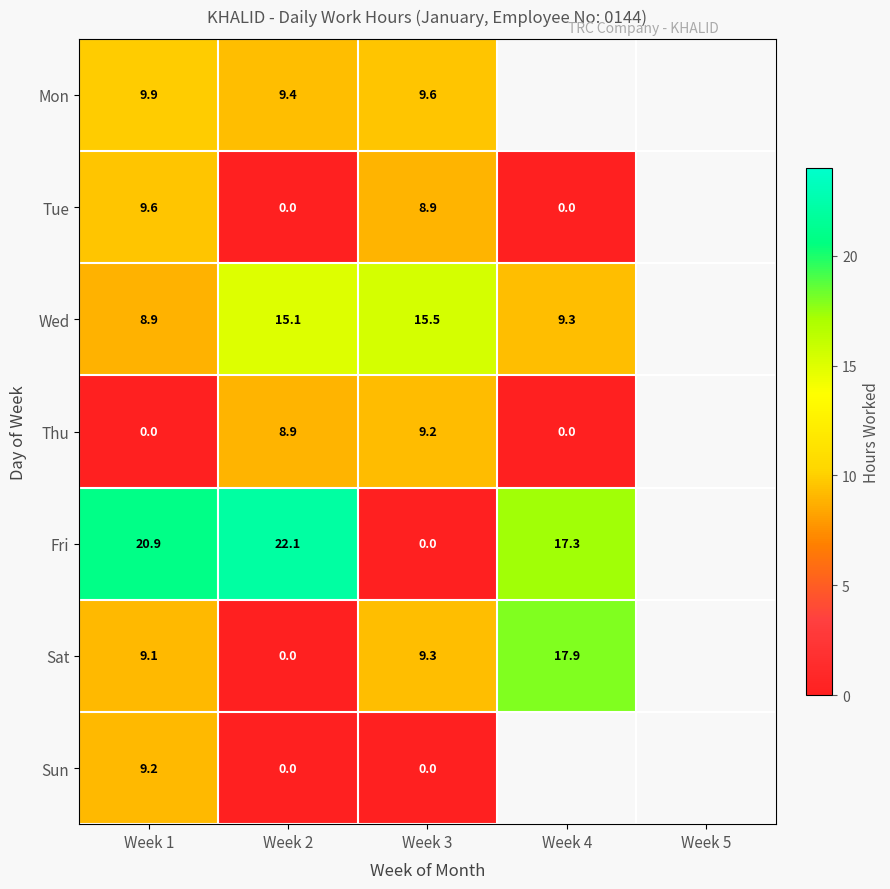

Is the value of Wed at Week 2 greater than the value of Sat at Week 4?

No